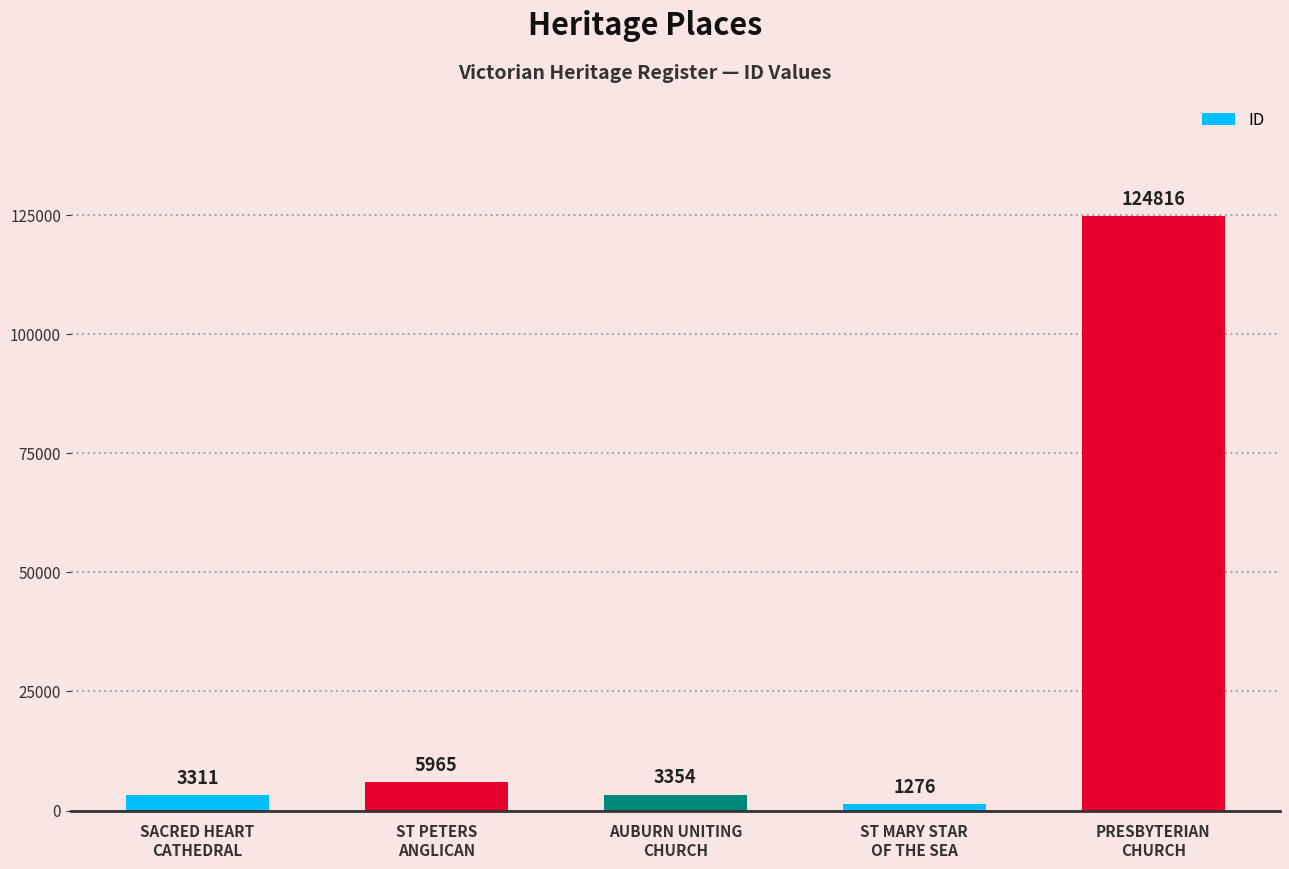

At which label is the value closest to 63046?

ST PETERS
ANGLICAN